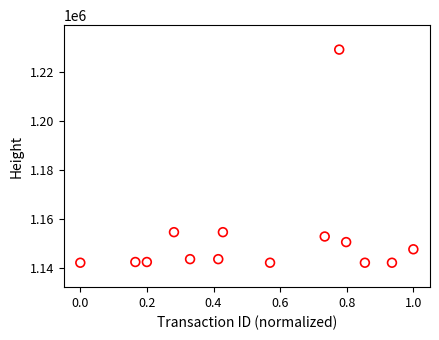

How many data points are displayed?

14